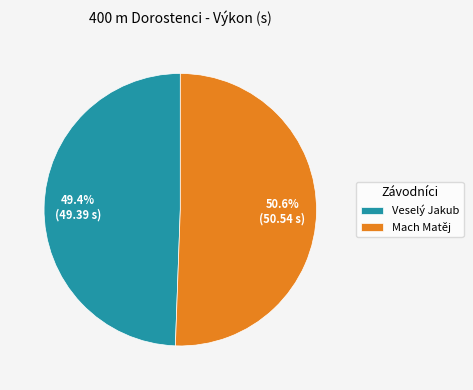

True or false: Veselý Jakub accounts for 56% of the total.

False